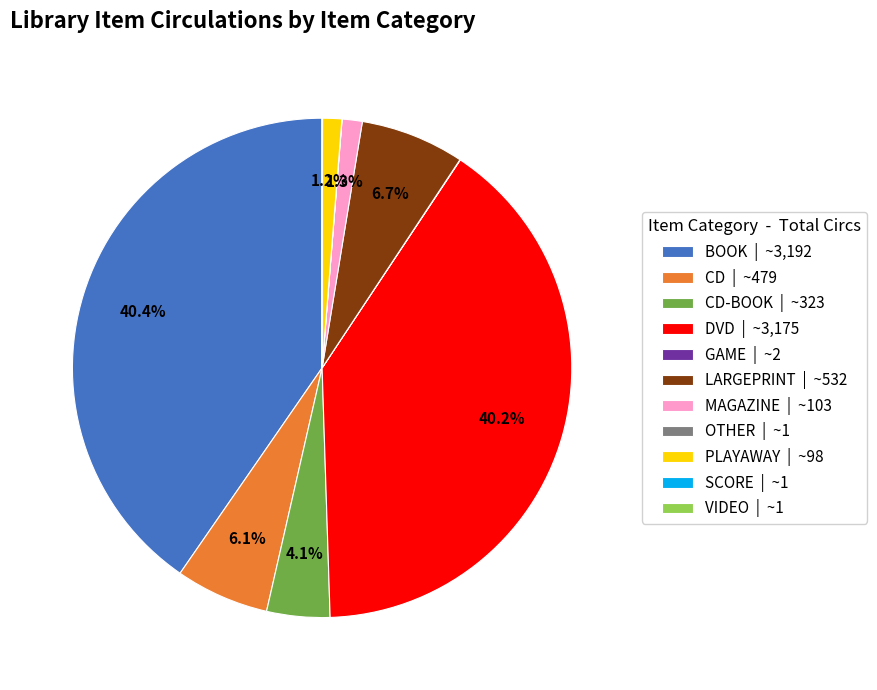

What percentage is NOT represented by CD | ~479?

93.9%